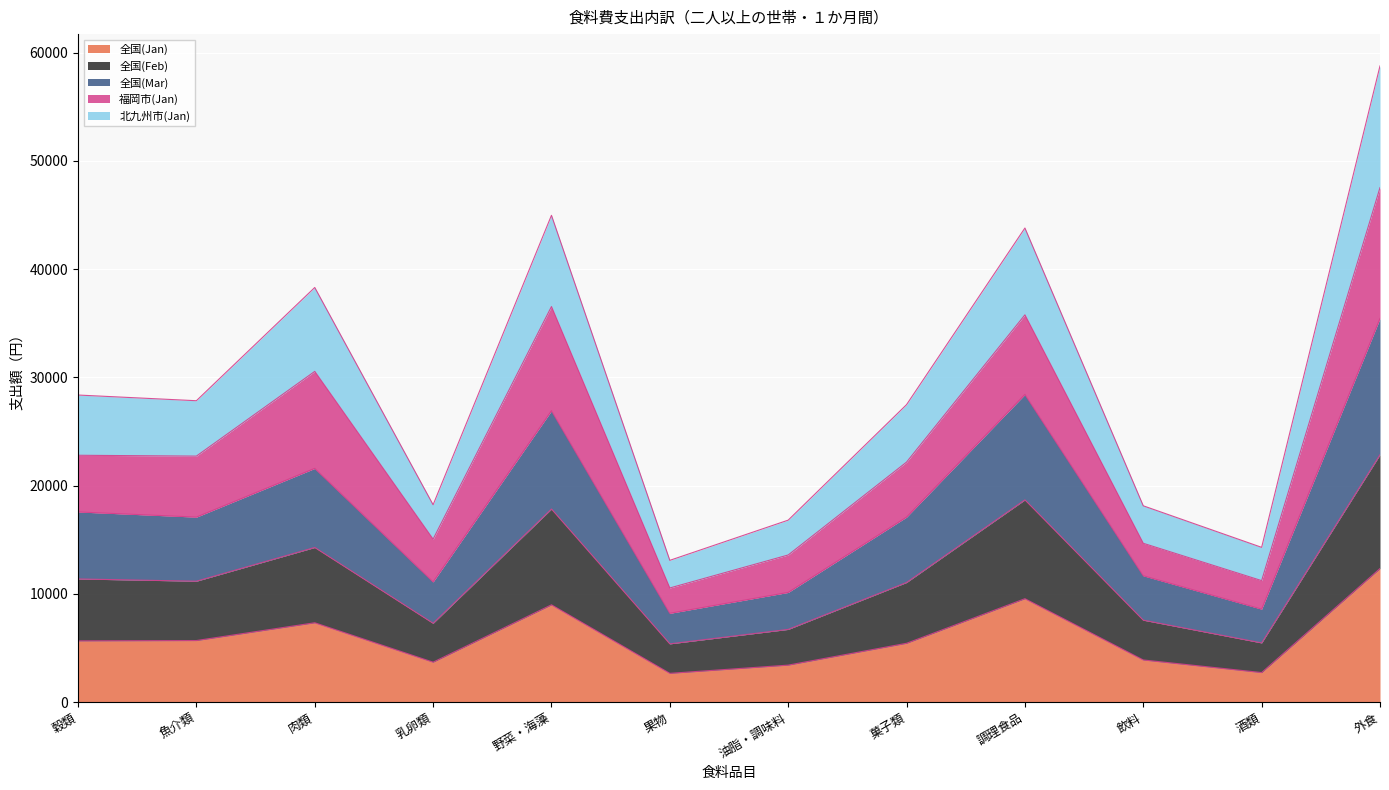

What is the label of the 5th point from the right?

菓子類